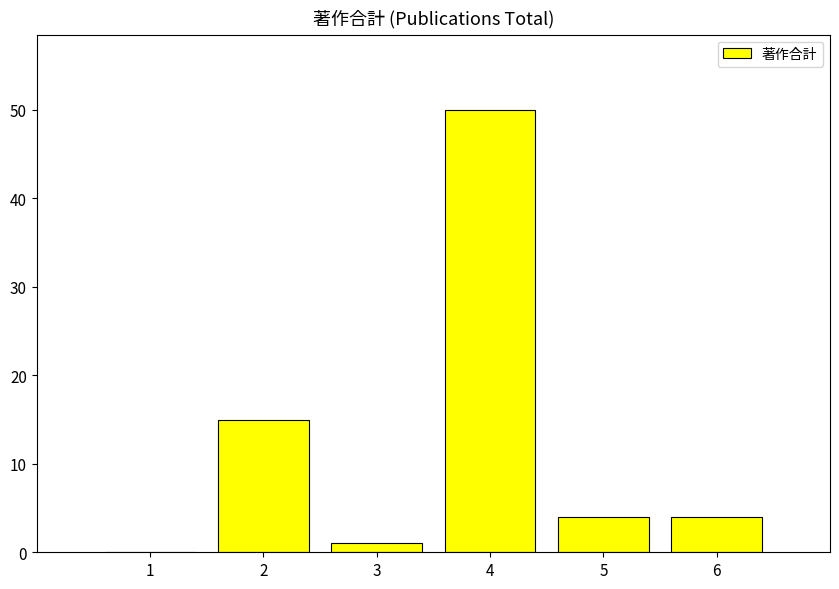

What is the maximum value shown in the chart?

50